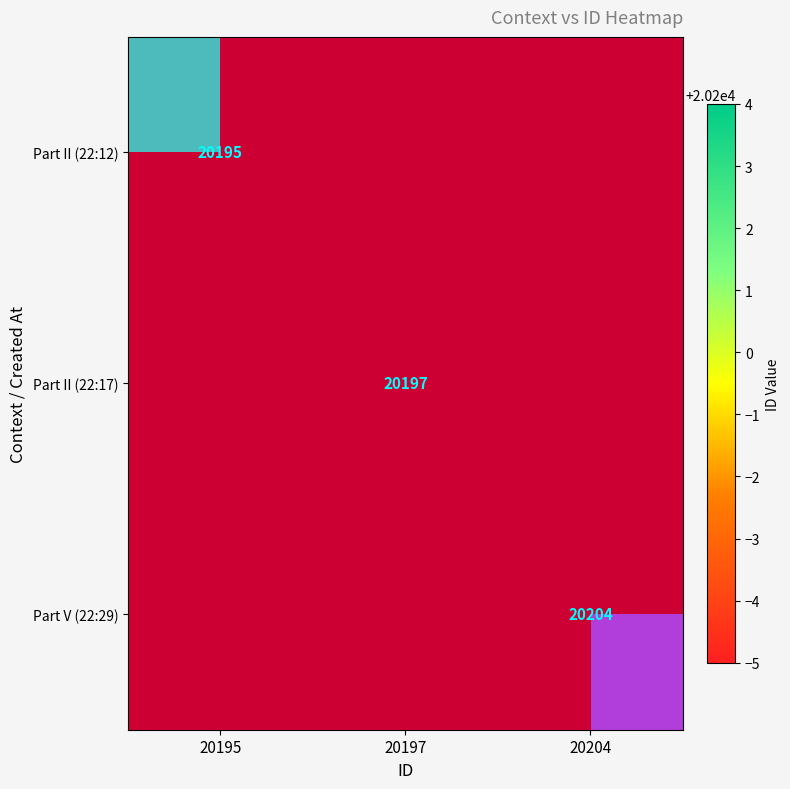

Count the number of categories in the chart.

3